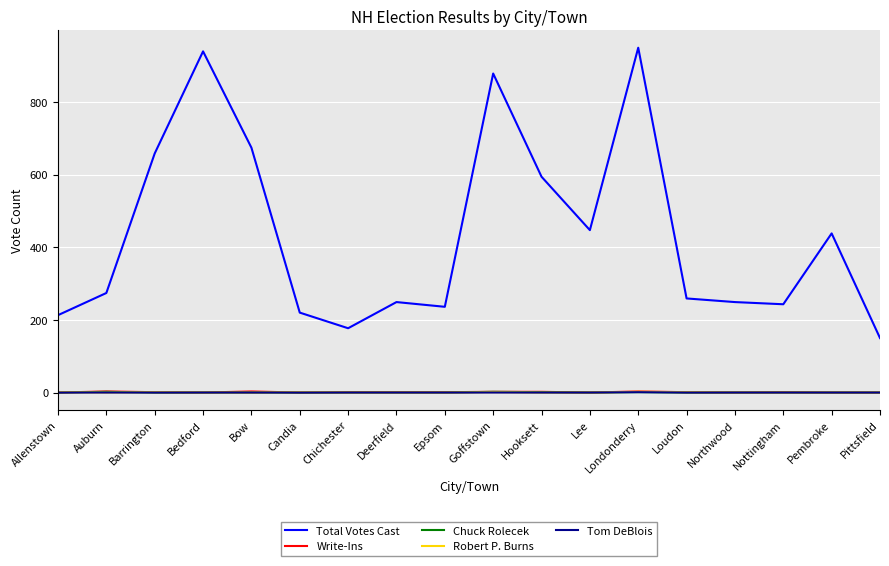

Is it true that Tom DeBlois equals 0 at Candia?

True